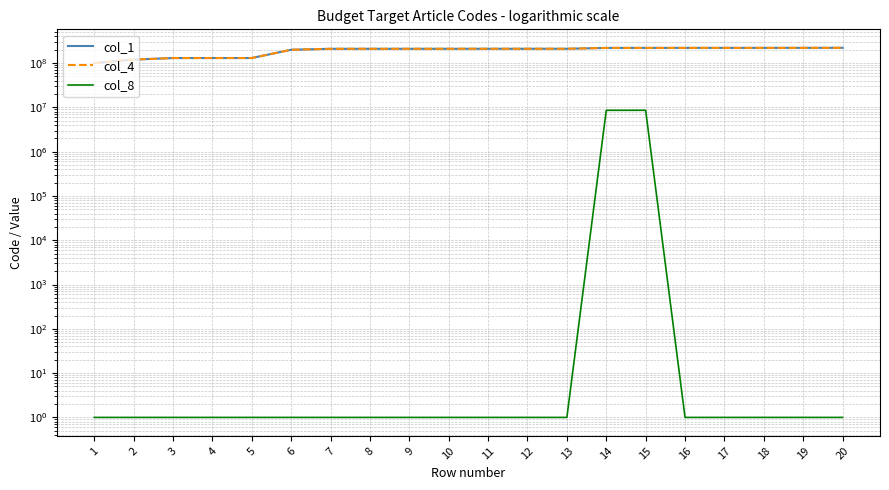

What value does the col_4 series have at 2, to the nearest 100?

120000000